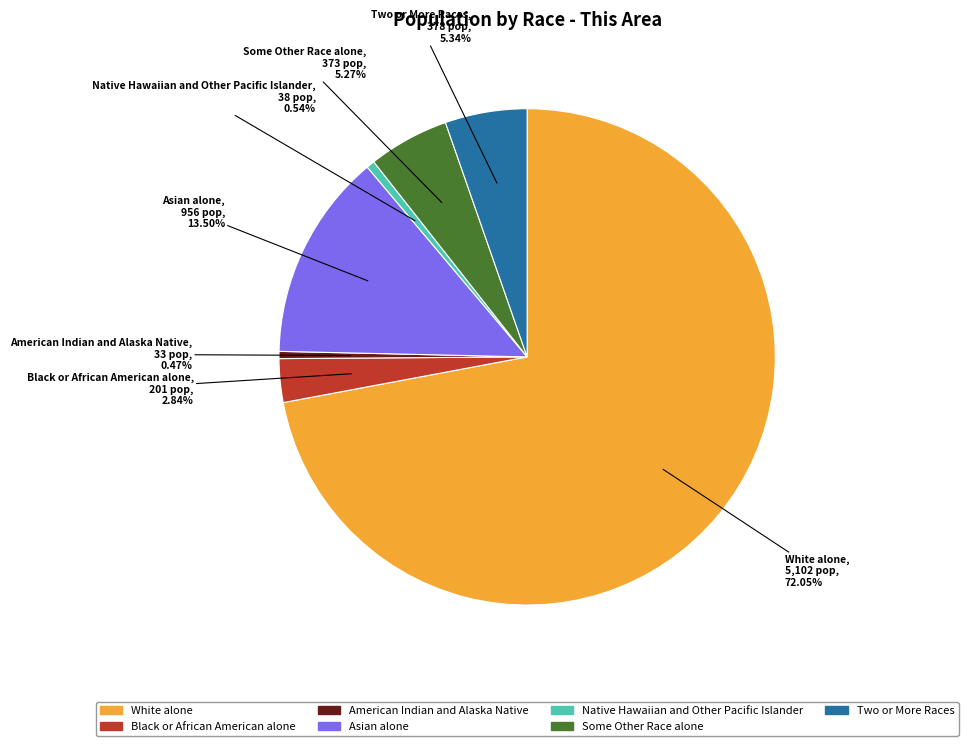

What is the majority slice?

White alone